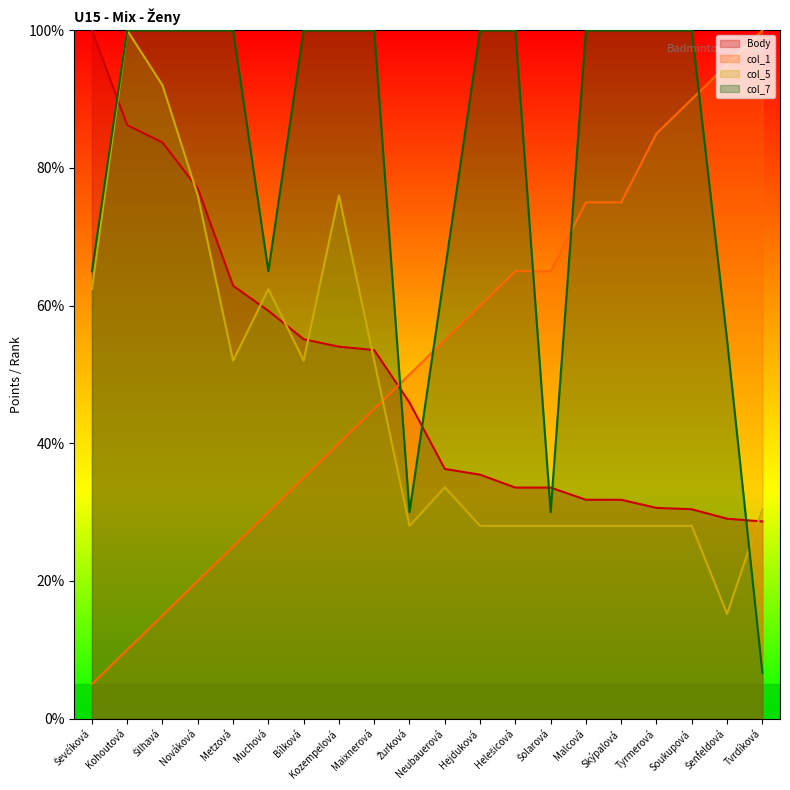

How many values in the col_7 series are below 100?

7